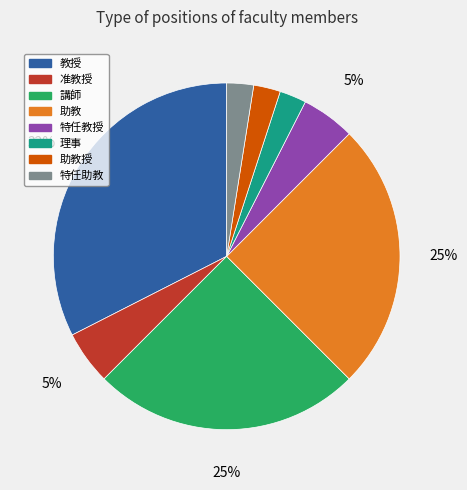

What is the largest slice in the pie chart?

教授